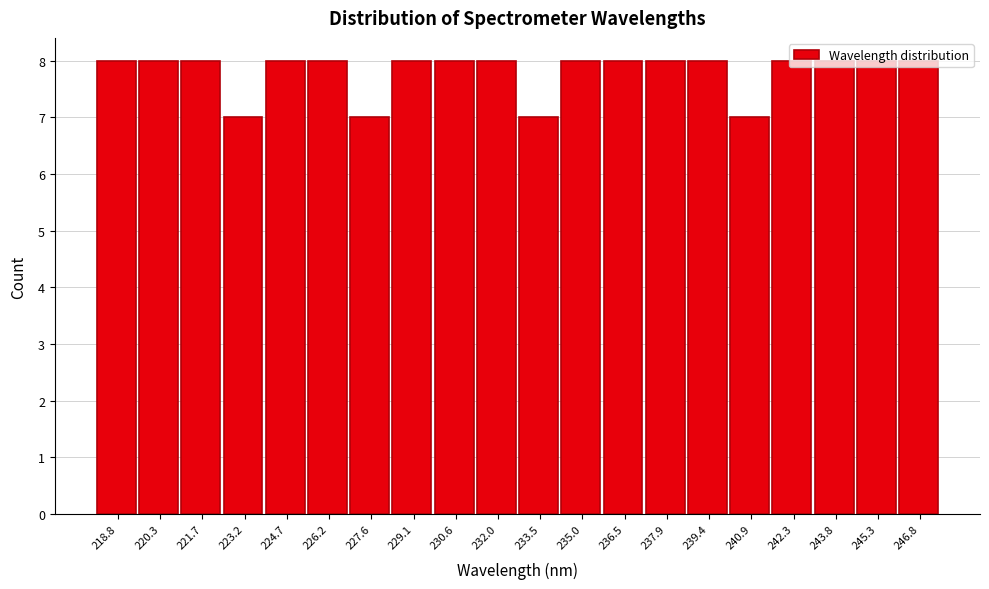

Reading left to right, list every bar in this chart as the range it spans on the x-axis followed by its height. Neither the bar edges nor the heights are printed on the chart, so give them approximately, as read against the axes.

218.0 to 219.6: 8
219.6 to 221.0: 8
221.0 to 222.4: 8
222.4 to 224.0: 7
224.0 to 225.4: 8
225.4 to 226.8: 8
226.8 to 228.4: 7
228.4 to 229.8: 8
229.8 to 231.4: 8
231.4 to 232.8: 8
232.8 to 234.2: 7
234.2 to 235.8: 8
235.8 to 237.2: 8
237.2 to 238.6: 8
238.6 to 240.2: 8
240.2 to 241.6: 7
241.6 to 243.0: 8
243.0 to 244.6: 8
244.6 to 246.0: 8
246.0 to 247.4: 8